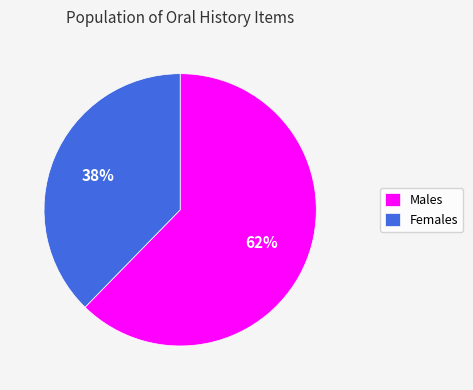

Is the sum of Females and Males greater than half?

Yes